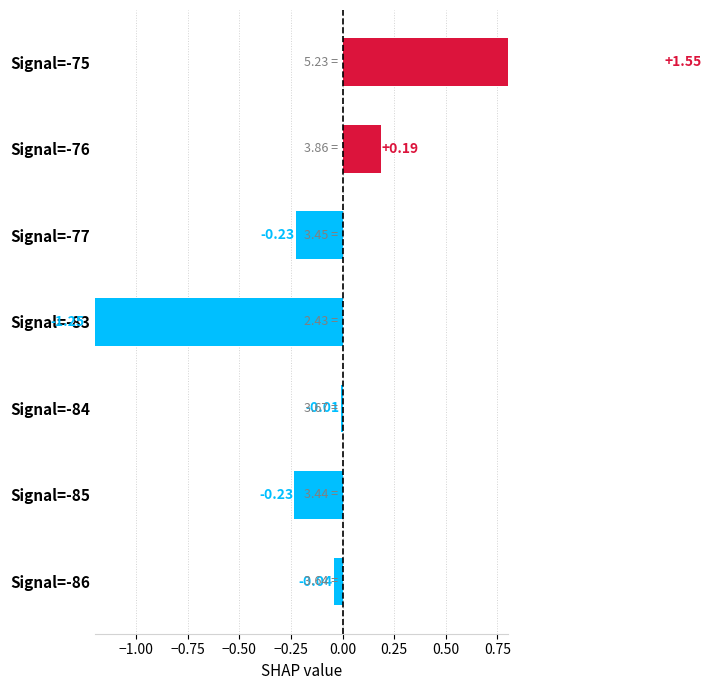

What is the maximum value shown in the chart?

1.6